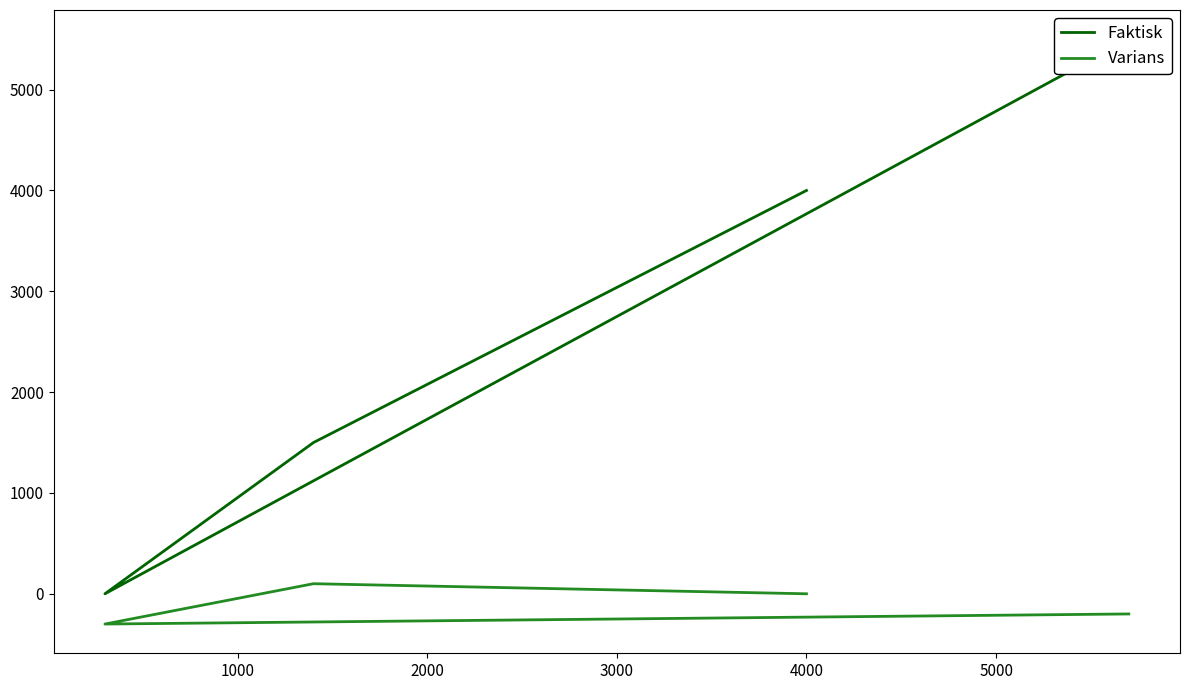

What is the smallest value displayed?

-300